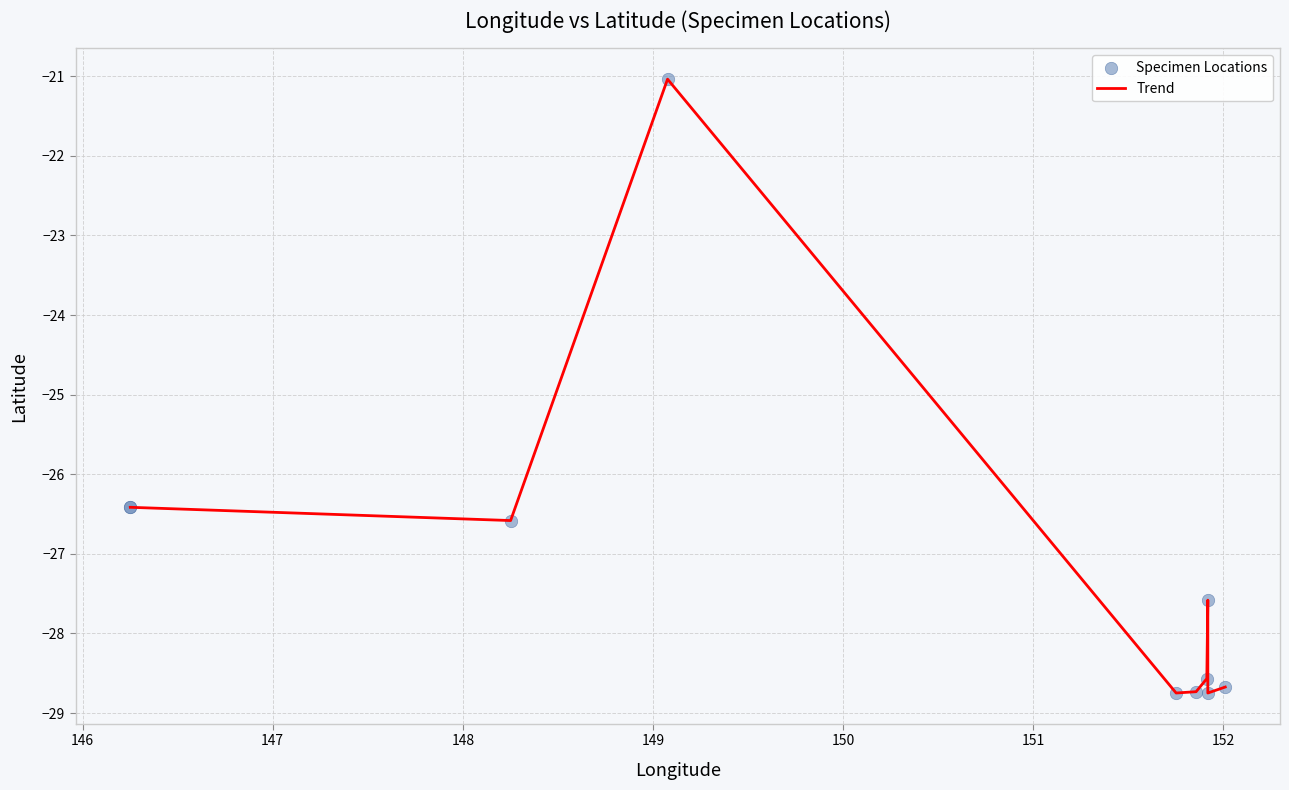

What is the smallest value displayed?

-28.7